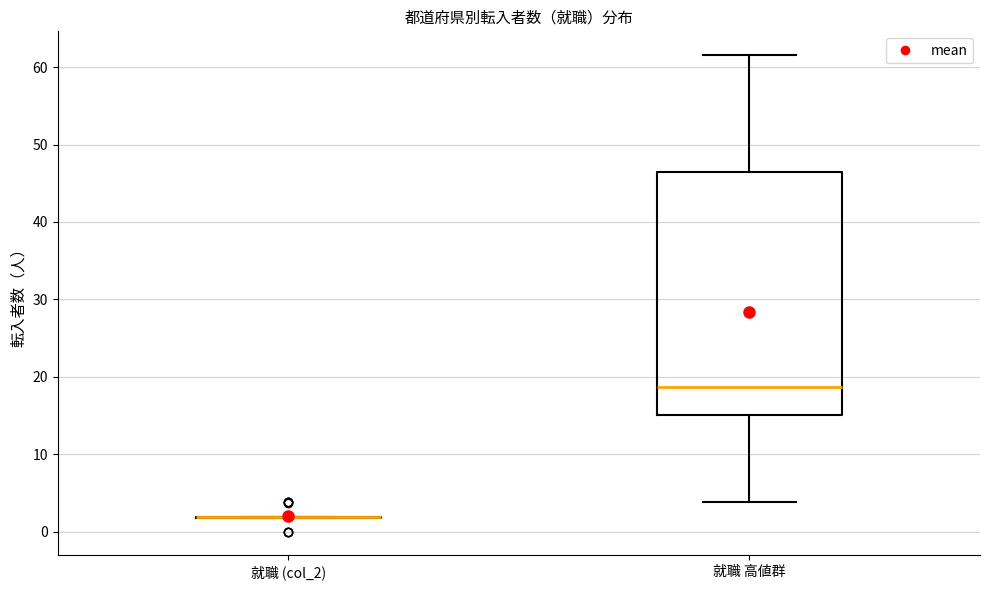

Reading left to right, read every box against the y-axis: the position of its median line, the range the box covers, and the ends of its whiskers. The values are not printed on the chart, so give them approximately, as read against the axis.

就職 (col_2): box collapsed to a line at 2, whiskers 2 to 2
就職 高値群: median 19, box 15 to 46, whiskers 4 to 62